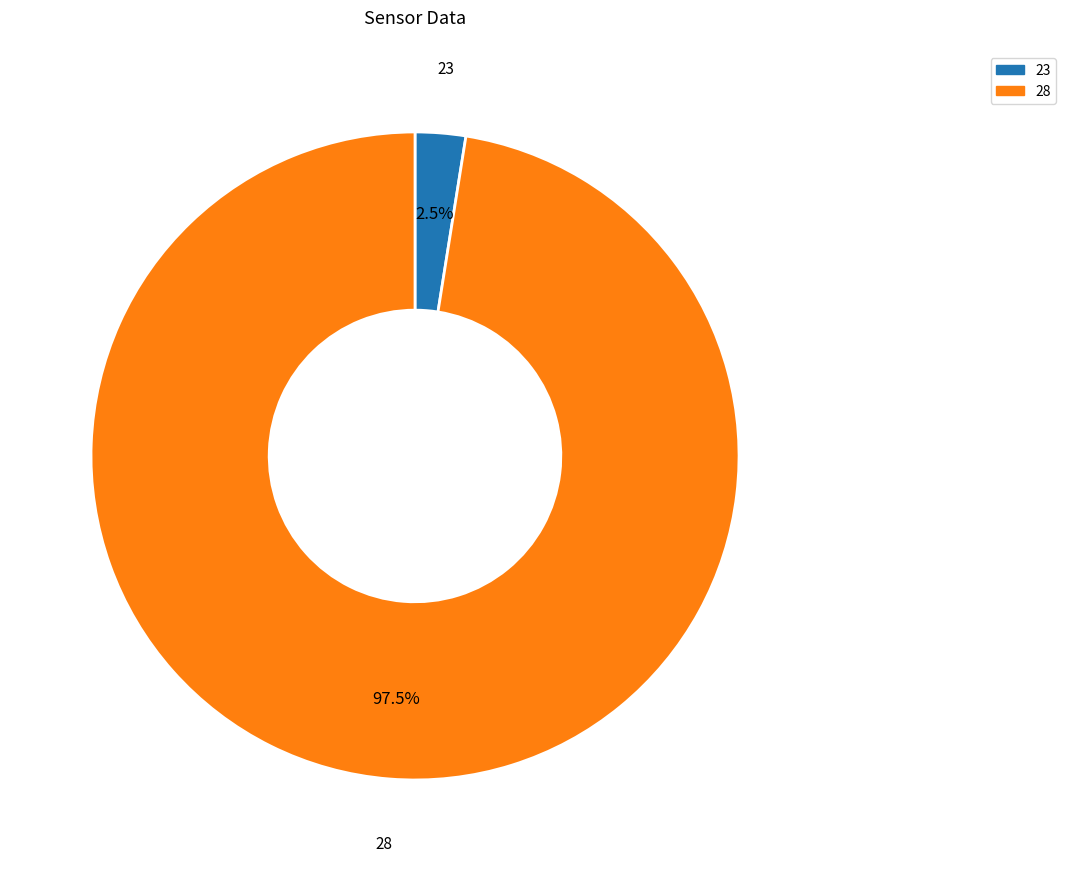

Does any single category account for the majority?

Yes